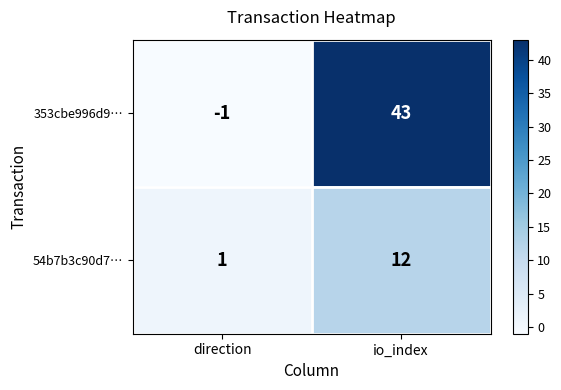

At which label is 353cbe996d9… closest to 21?

direction